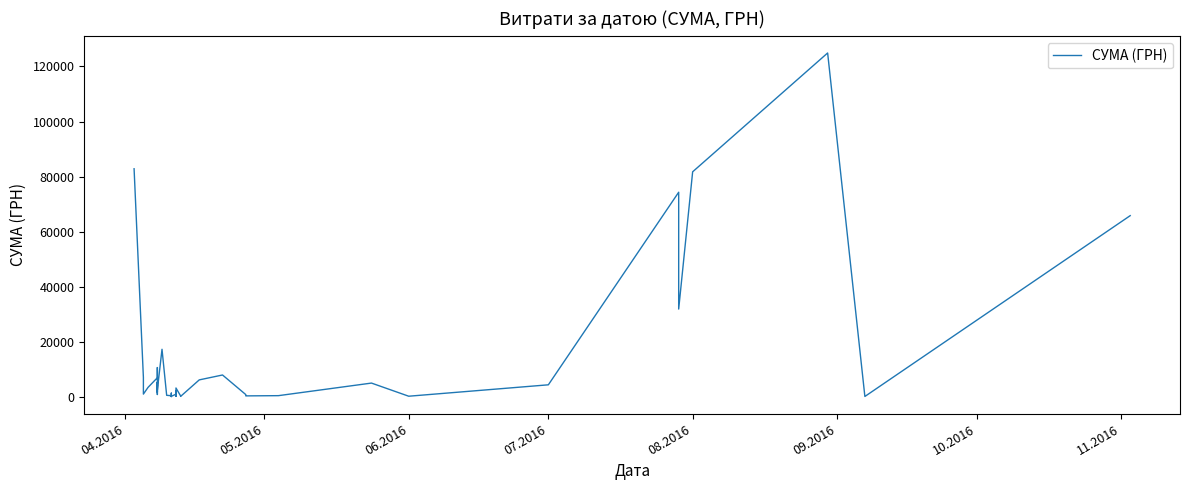

How many data points does each series have?

40